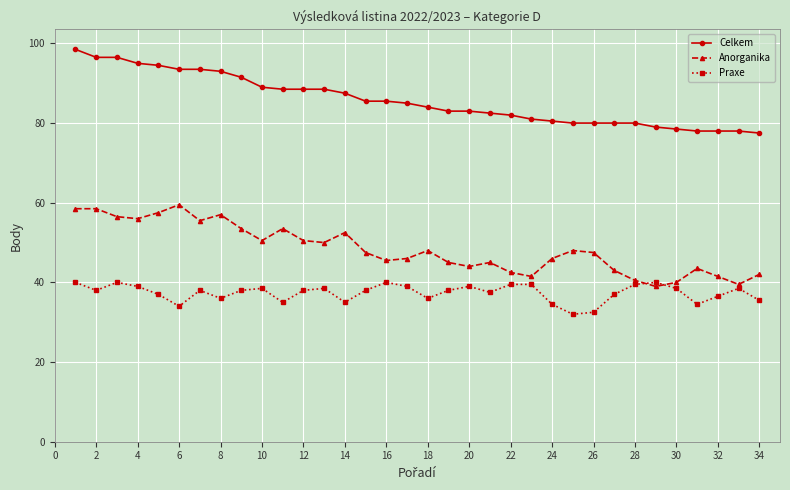

What is the lowest value of the Praxe series?

32.0